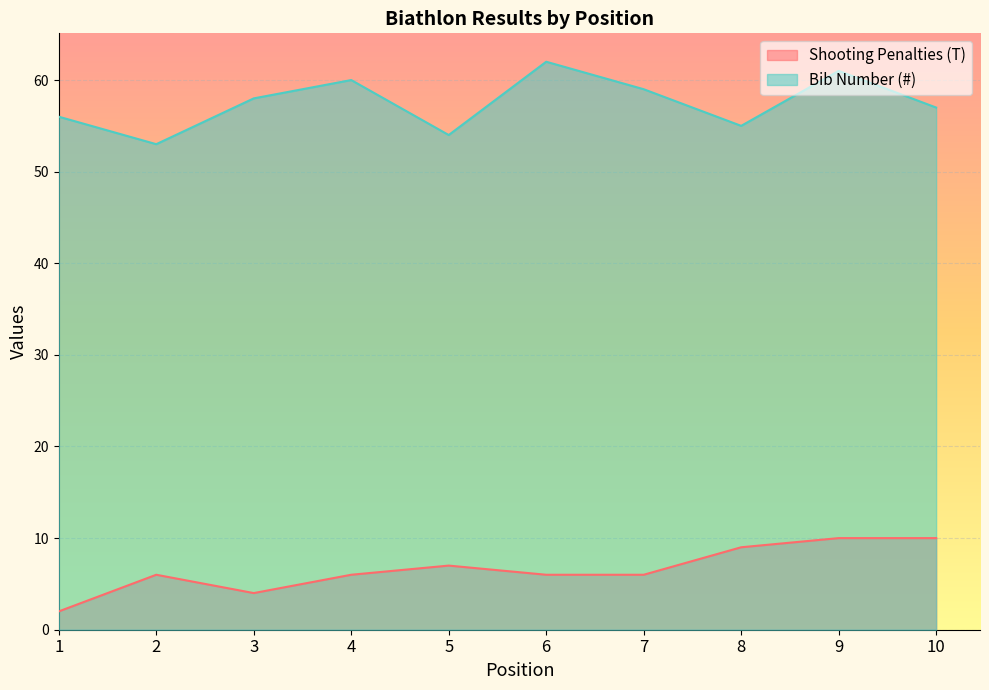

True or false: Shooting Penalties (T) has a value of 7 at 3.

False